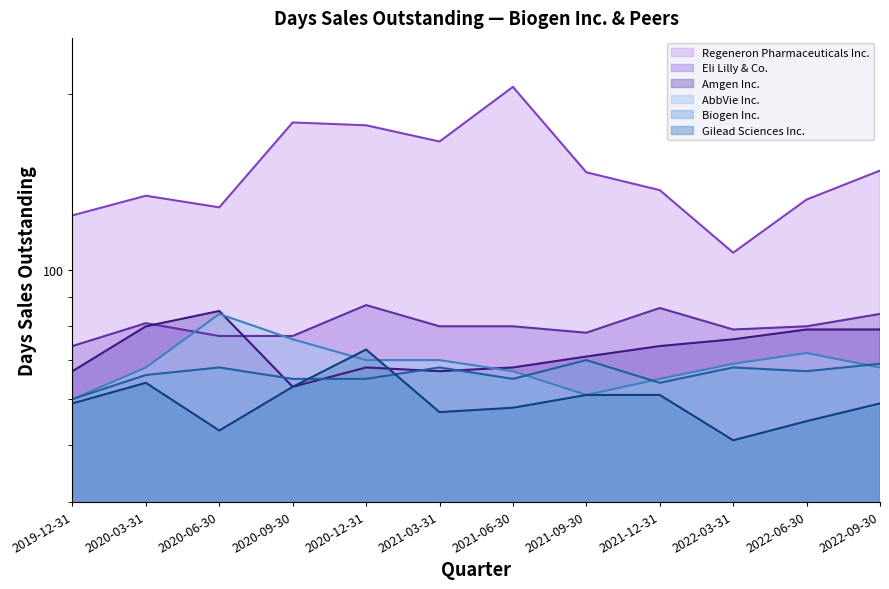

What are all the series names shown in the legend?

Biogen Inc., AbbVie Inc., Amgen Inc., Eli Lilly & Co., Regeneron Pharmaceuticals Inc., Gilead Sciences Inc.